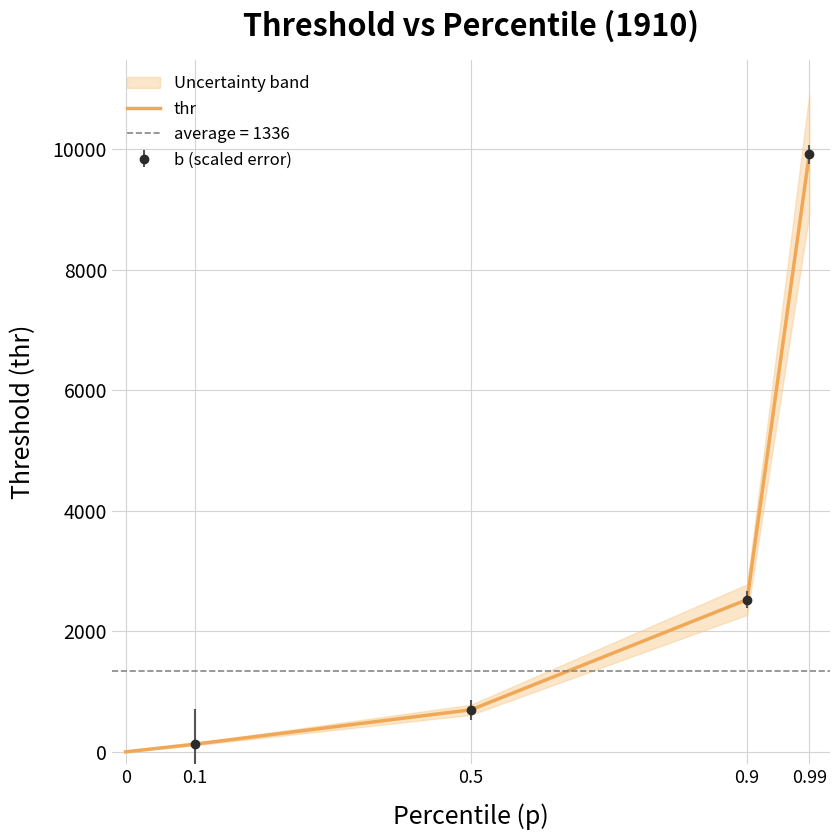

What is the label of the 1st point from the right?

0.99